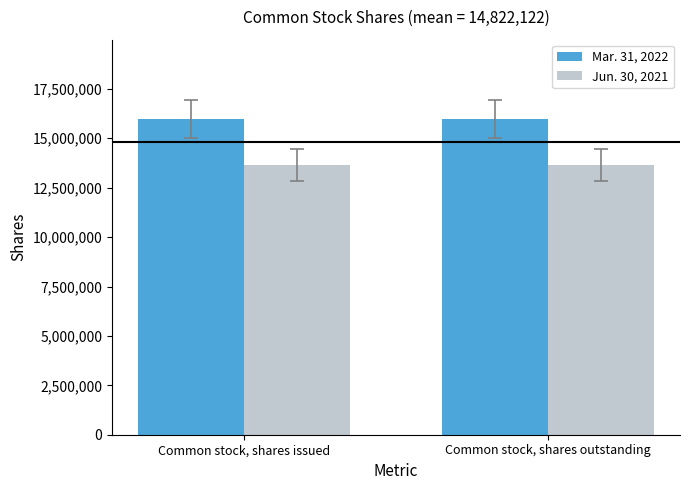

What is the greatest value displayed?

15992080